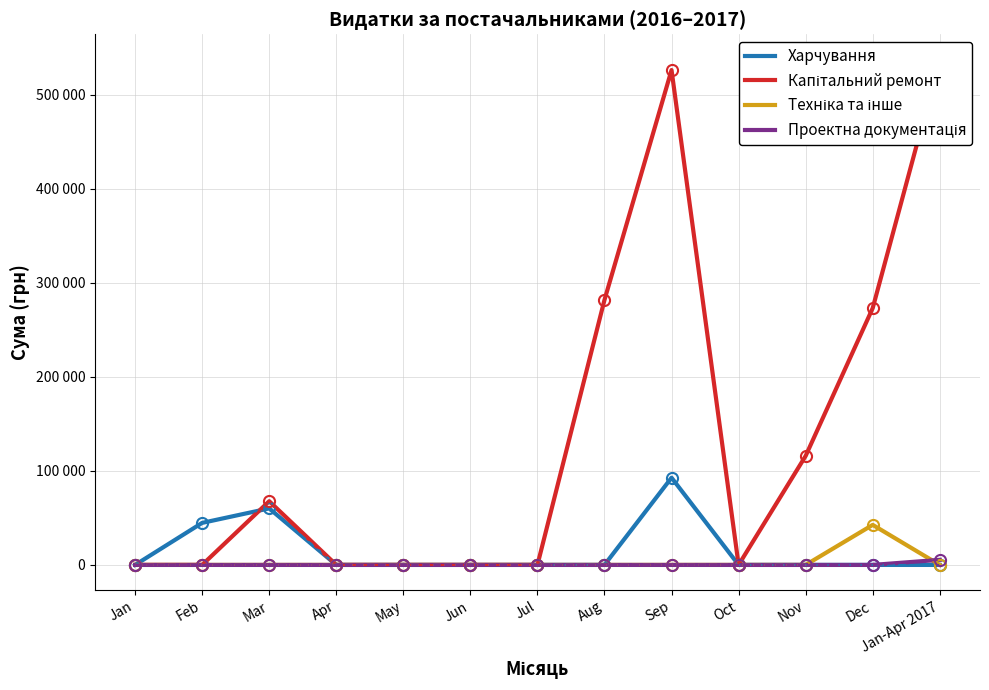

Reading left to right, what are all the values shown in this chart?

Харчування: Jan=0.0	Feb=44709.0	Mar=60097.0	Apr=0.0	May=0.0	Jun=0.0	Jul=0.0	Aug=0.0	Sep=92741.2	Oct=0.0	Nov=0.0	Dec=0.0	Jan-Apr 2017=0.0
Капітальний ремонт: Jan=0.0	Feb=0.0	Mar=67748.0	Apr=0.0	May=0.0	Jun=0.0	Jul=0.0	Aug=281786.1	Sep=526192.2	Oct=0.0	Nov=115928.1	Dec=273069.3	Jan-Apr 2017=537353.5
Техніка та інше: Jan=0.0	Feb=0.0	Mar=0.0	Apr=0.0	May=0.0	Jun=0.0	Jul=0.0	Aug=0.0	Sep=0.0	Oct=0.0	Nov=0.0	Dec=42588.0	Jan-Apr 2017=0.0
Проектна документація: Jan=0.0	Feb=0.0	Mar=0.0	Apr=0.0	May=0.0	Jun=0.0	Jul=0.0	Aug=0.0	Sep=0.0	Oct=0.0	Nov=0.0	Dec=0.0	Jan-Apr 2017=5432.4